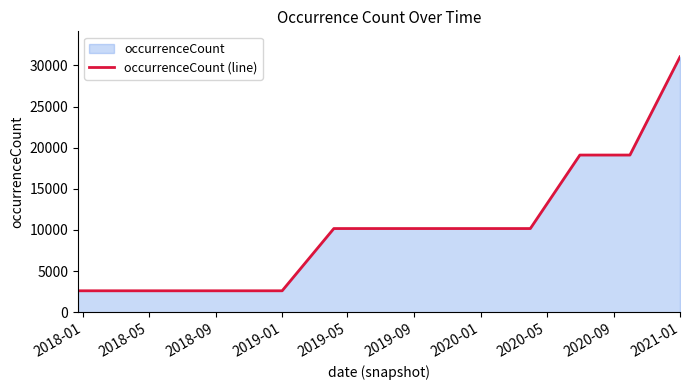

How many data points does each series have?

13